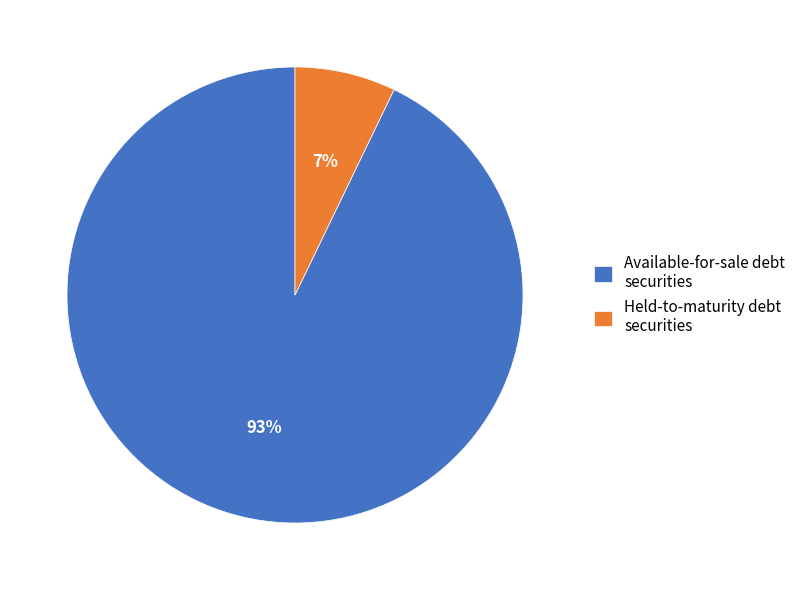

To the nearest percent, what is the difference between the largest and smallest slice percentages?

86%